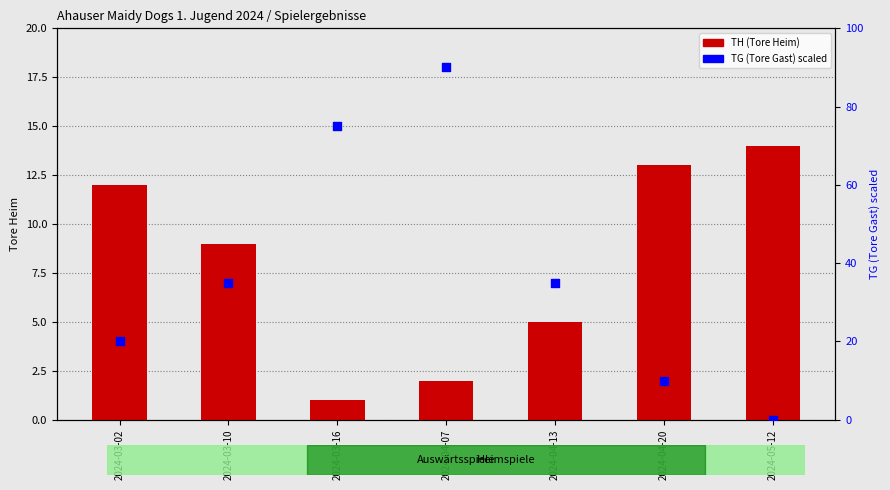

At how many categories does at least one series exceed 32?

4